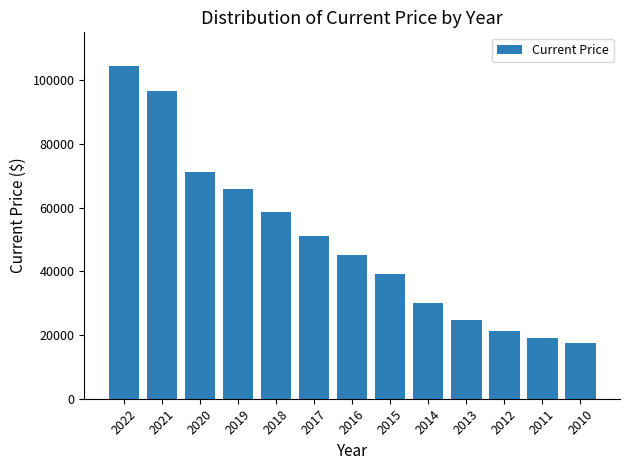

What is the change in value from 2021 to 2016?

-51700